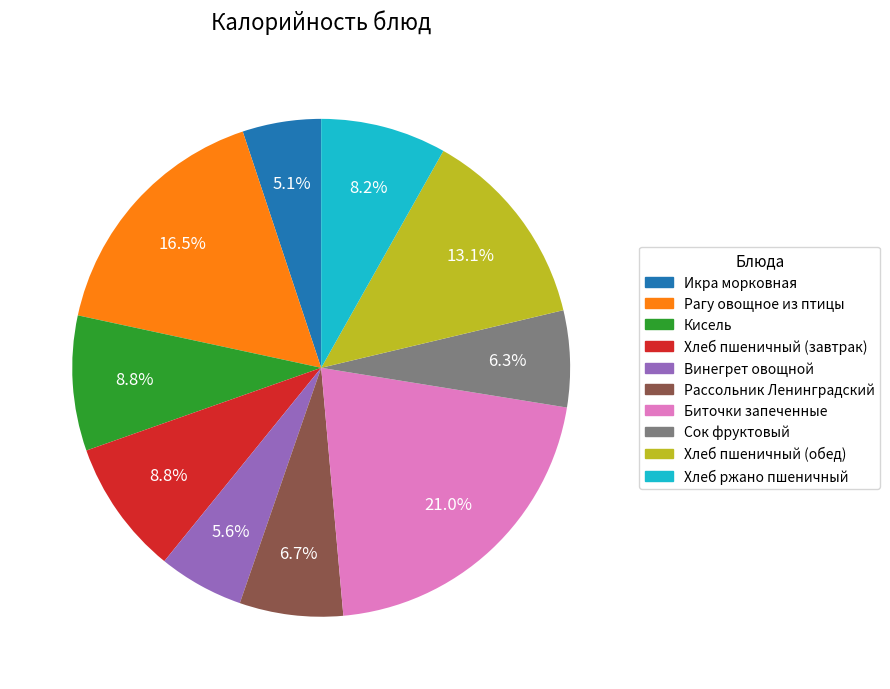

Which has a higher value, Рагу овощное из птицы or Икра морковная?

Рагу овощное из птицы